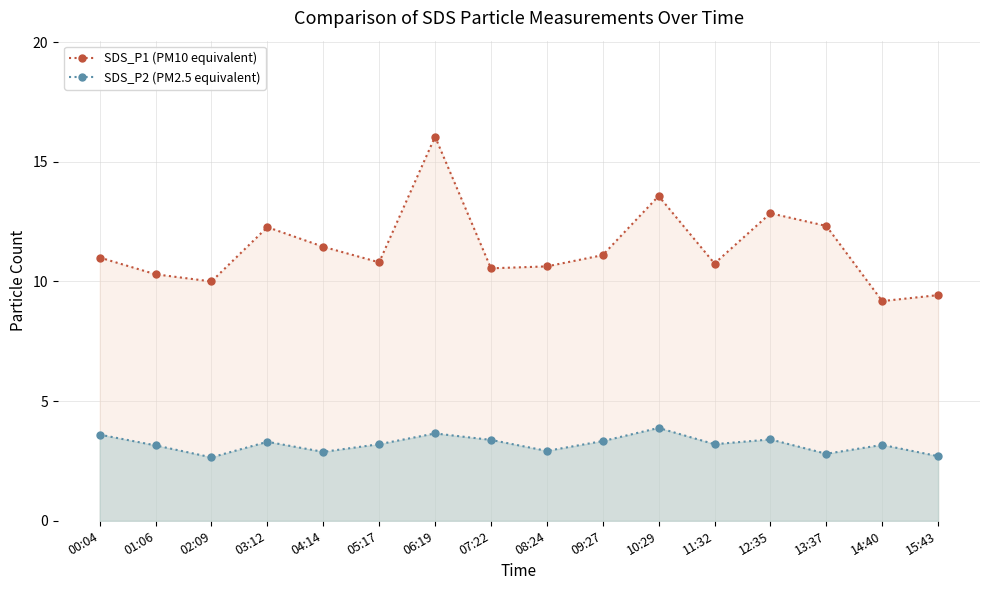

What is the average value of the SDS_P1 (PM10 equivalent) series?

11.4